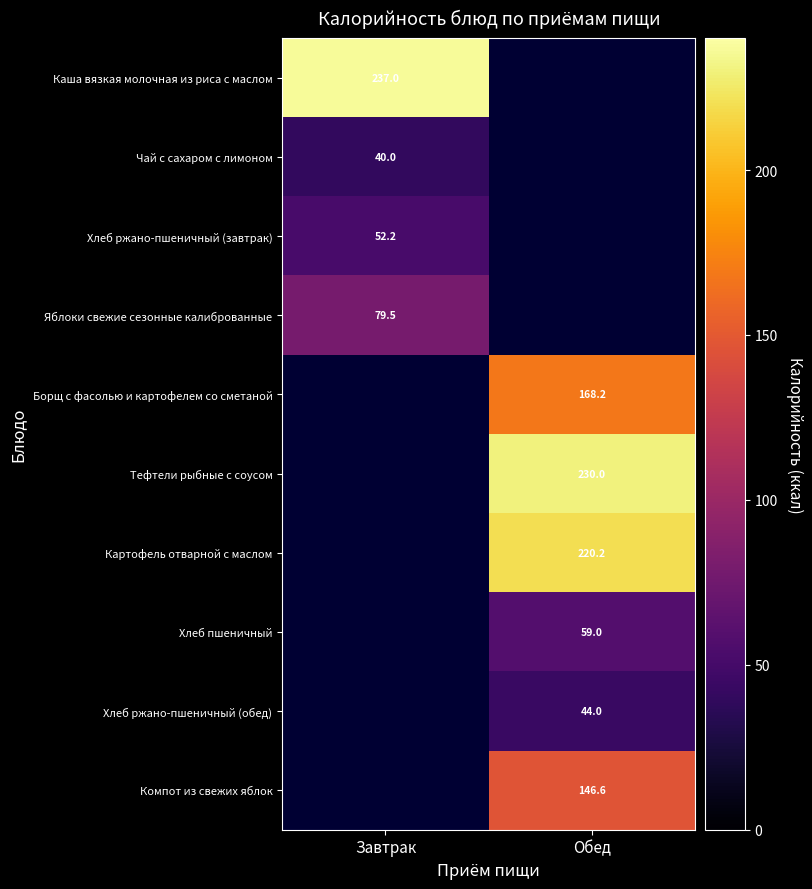

The Компот из свежих яблок series shows 146.6 at Обед. True or false?

True